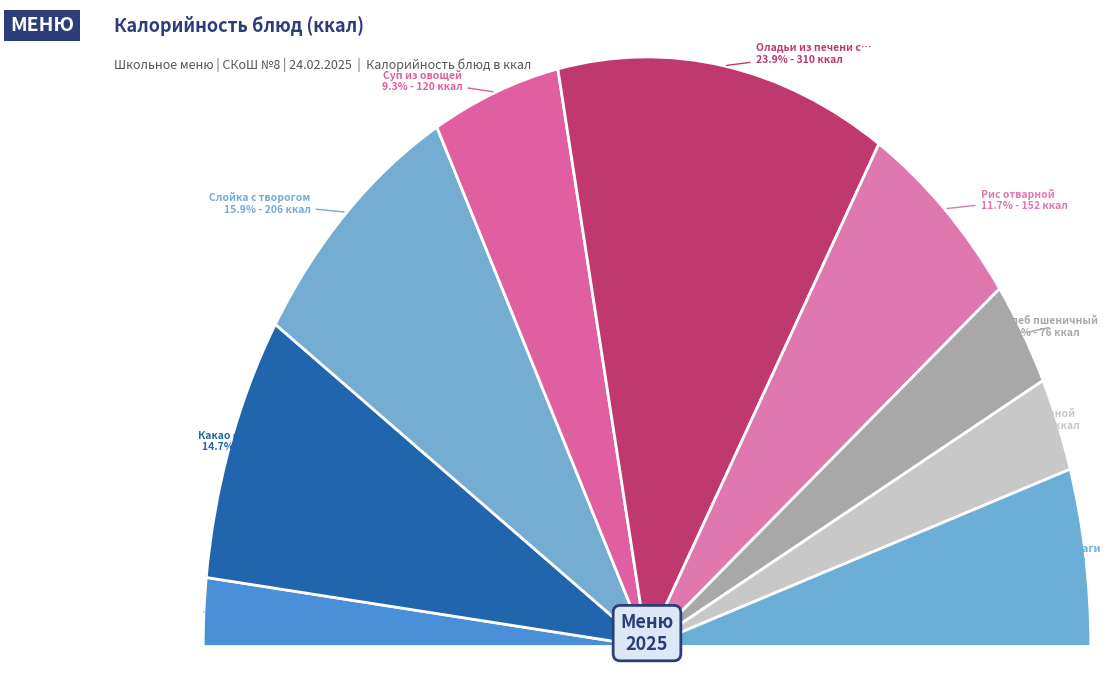

Which category has the smallest portion of the pie?

Яблоки свежие